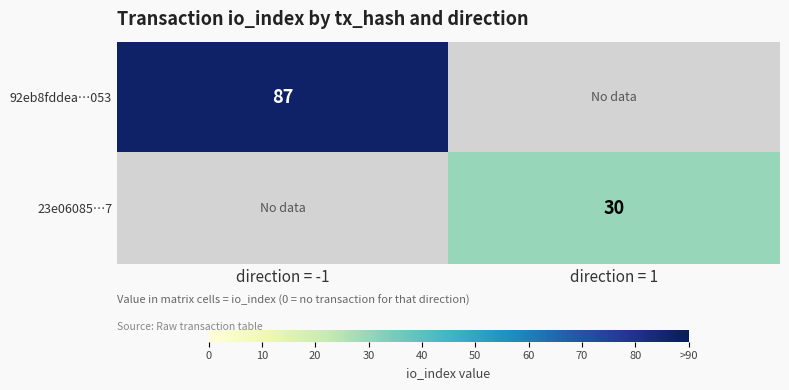

True or false: 92eb8fddea…053 has a value of 87 at direction = -1.

True